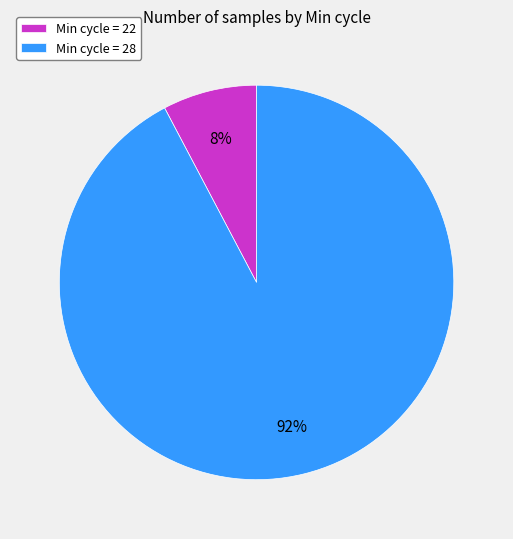

To the nearest percent, what is the average slice percentage?

50%